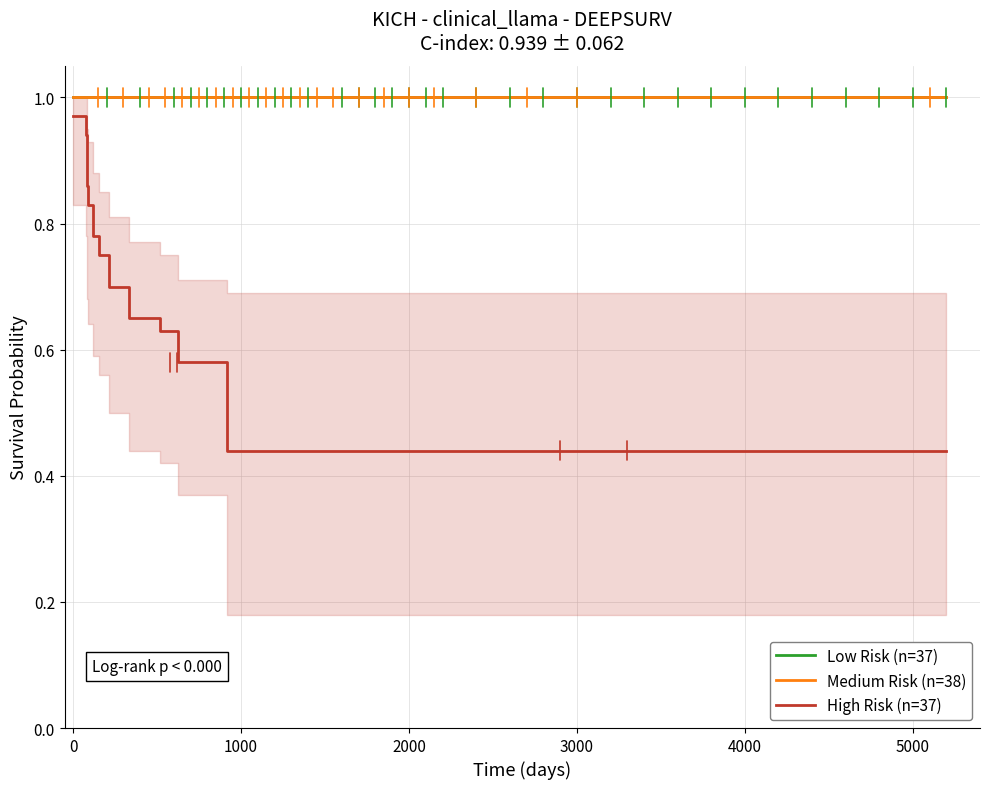

Rank the series at 0 from lowest to highest value.

High Risk (n=37), Low Risk (n=37), Medium Risk (n=38)